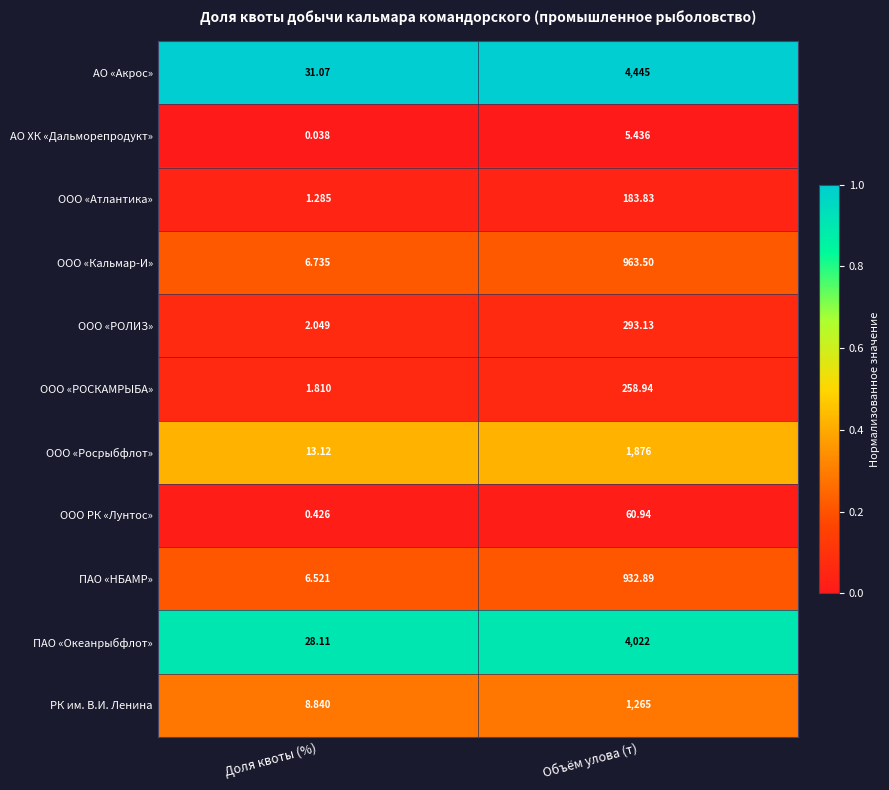

Which series changed the most between Доля квоты (%) and Объём улова (т)?

АО «Акрос»